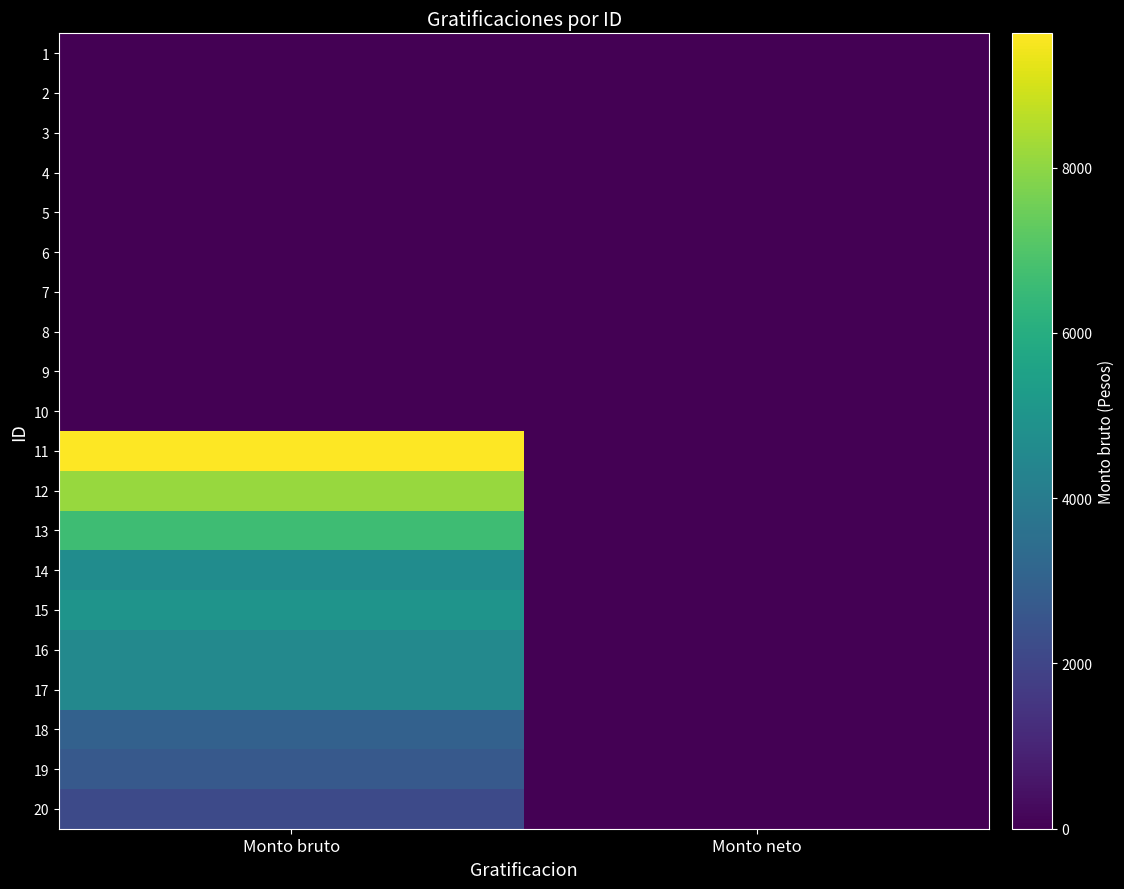

List the series in order of their peak value, lowest first.

1, 2, 3, 4, 5, 6, 7, 8, 9, 10, 20, 19, 18, 17, 16, 14, 15, 13, 12, 11